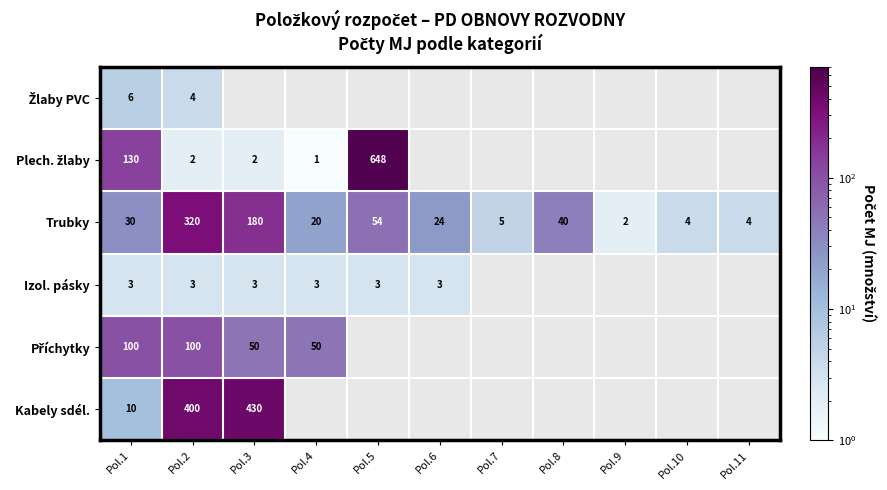

What is the greatest value displayed?

648.0